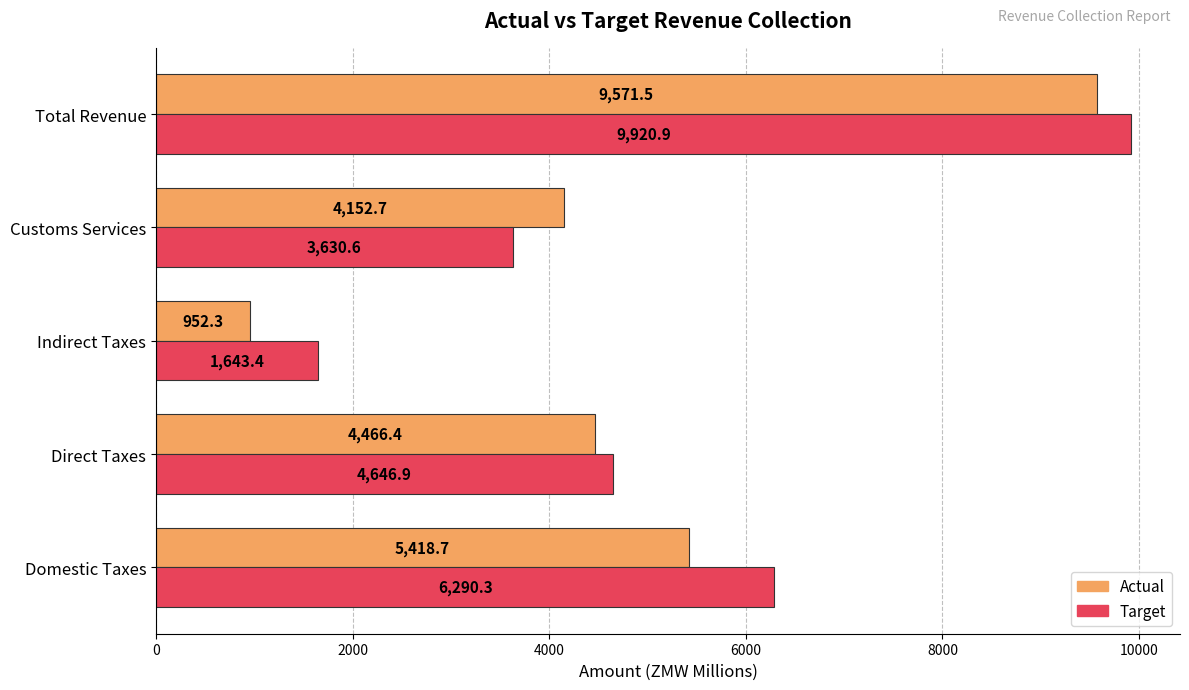

Rank the series at Indirect Taxes from highest to lowest value.

Target, Actual